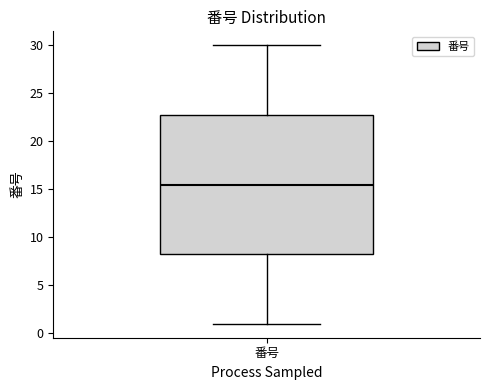

Transcribe this box plot: give where the median line is, the range the box spans, and where the two whiskers end, as read against the y-axis. The values are not printed on the chart, so give them approximately, as read against the axis.

median 15.5, box 8.5 to 23.0, whiskers 1.0 to 30.0